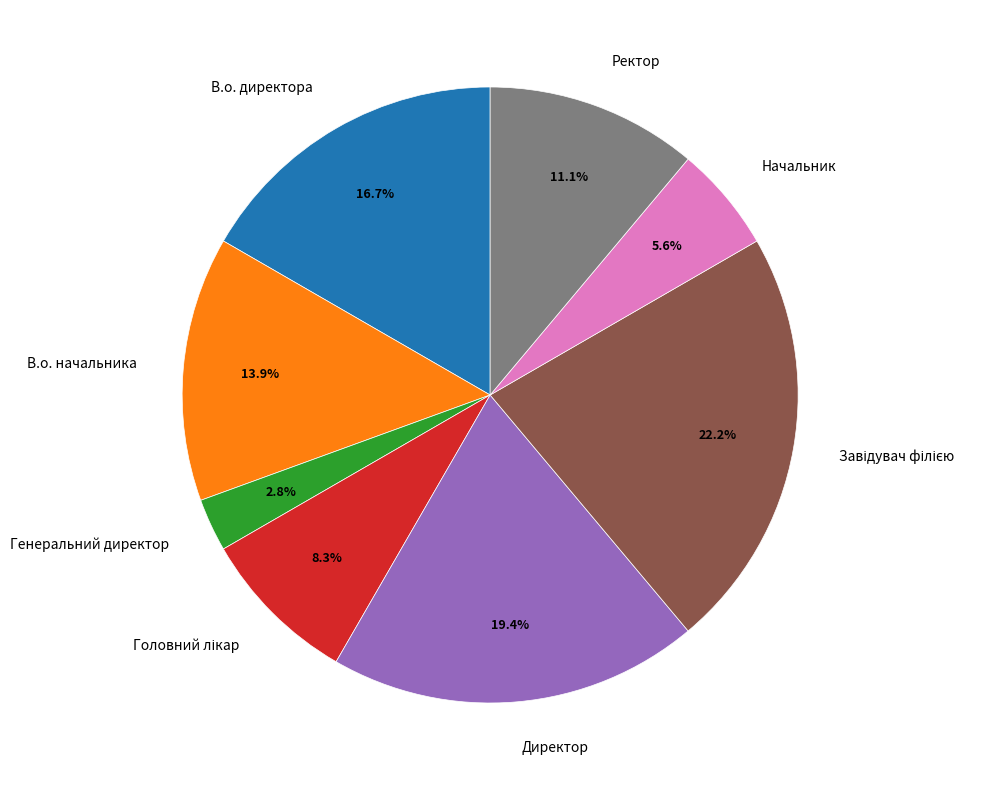

Combined, do Начальник and В.о. директора account for over 50%?

No